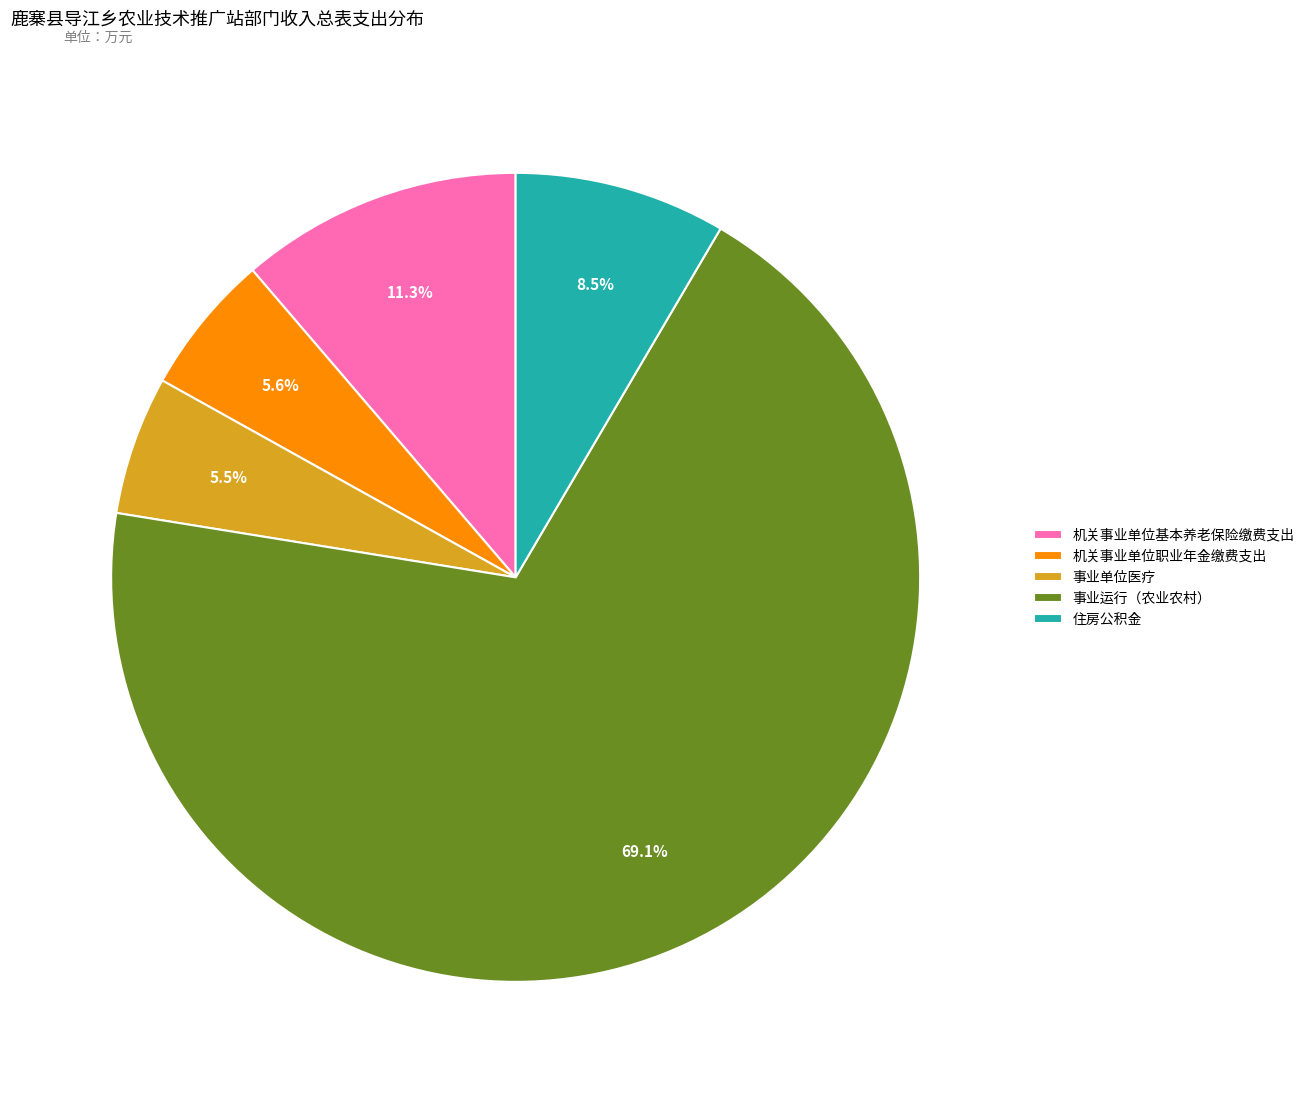

How many slices are in this pie chart?

5